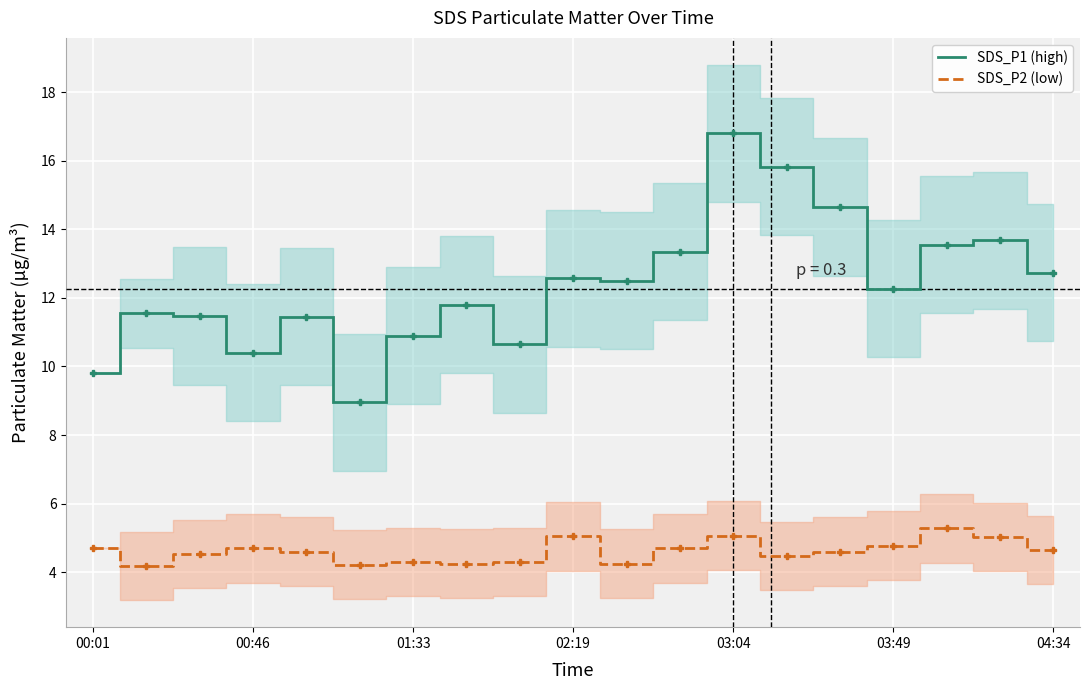

What is the maximum value for SDS_P2 (low)?

5.3